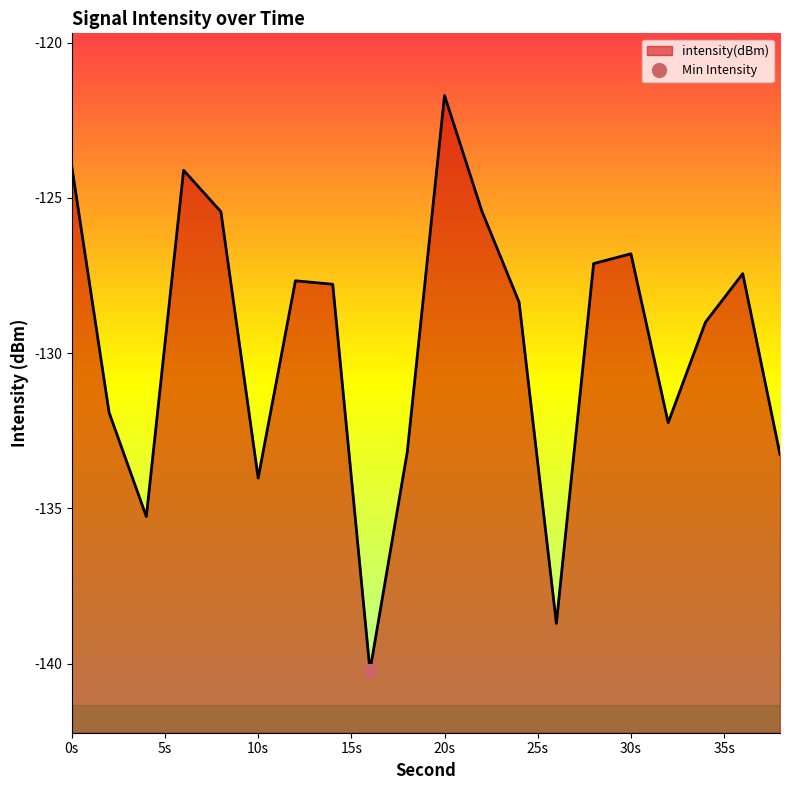

What is the greatest value displayed?

-121.7